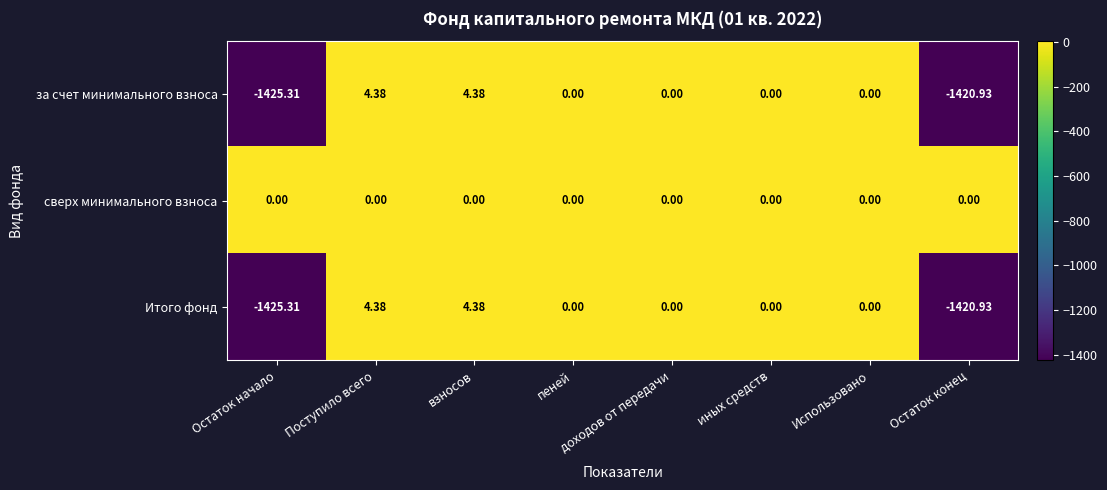

What is the smallest value displayed?

-1425.3